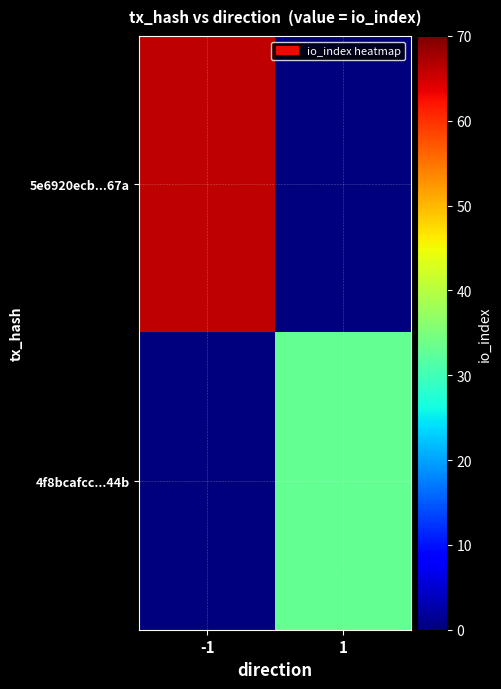

Which label corresponds to the smallest value in the chart?

1